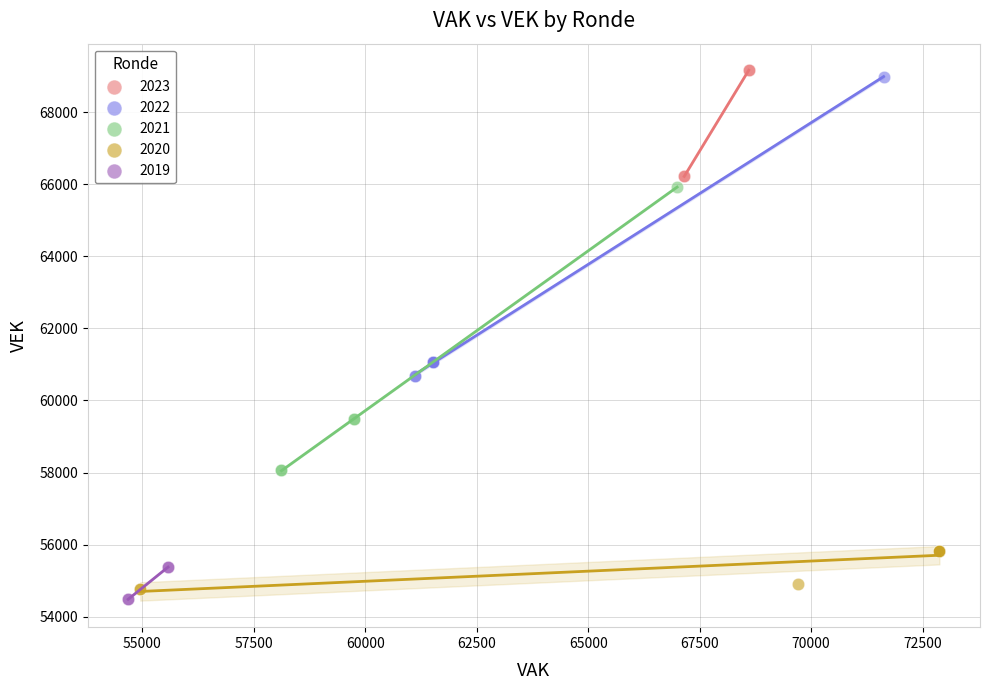

Which series has the widest spread of Y values?

2022